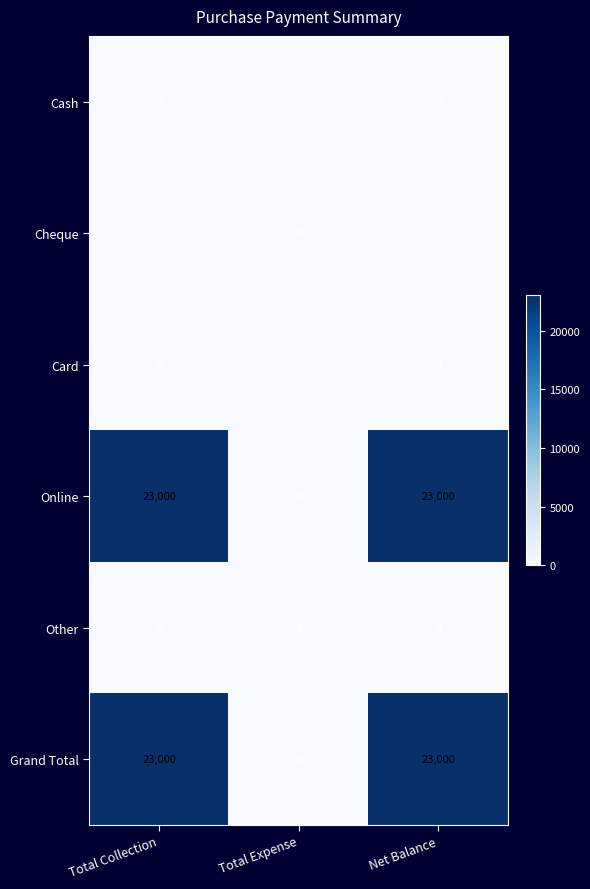

Is it true that Online equals 8428 at Net Balance?

False